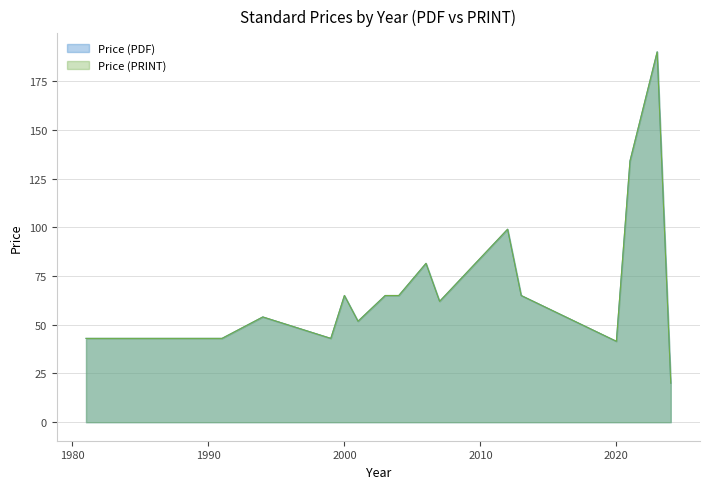

At which category does Price (PDF) reach its first local peak?

1994